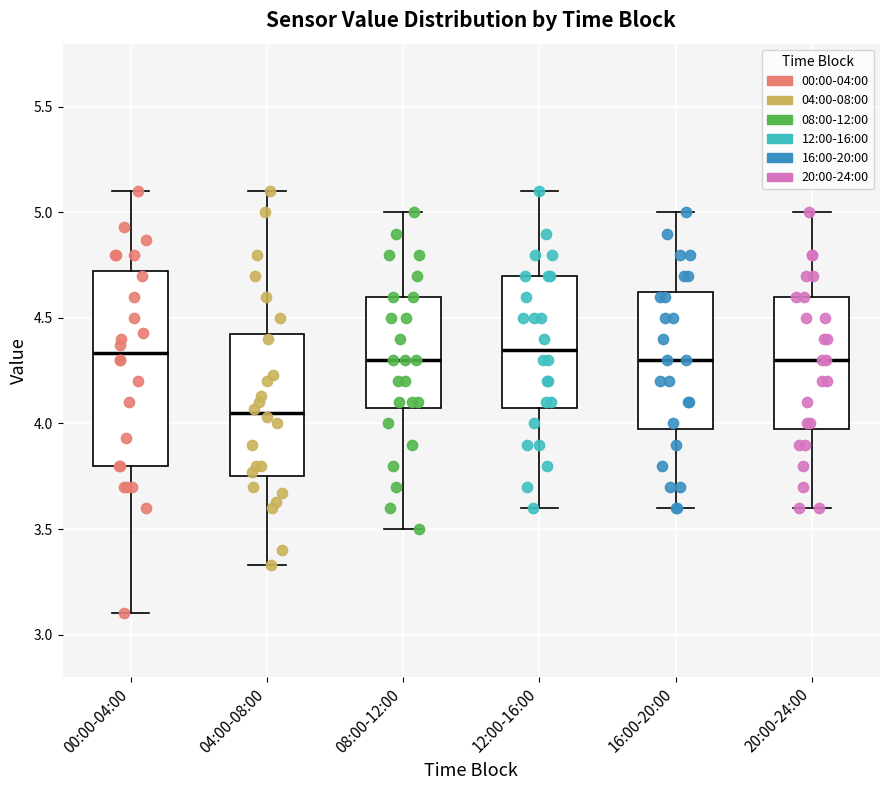

Which box is the tallest, from its lower edge to its upper edge?

00:00-04:00